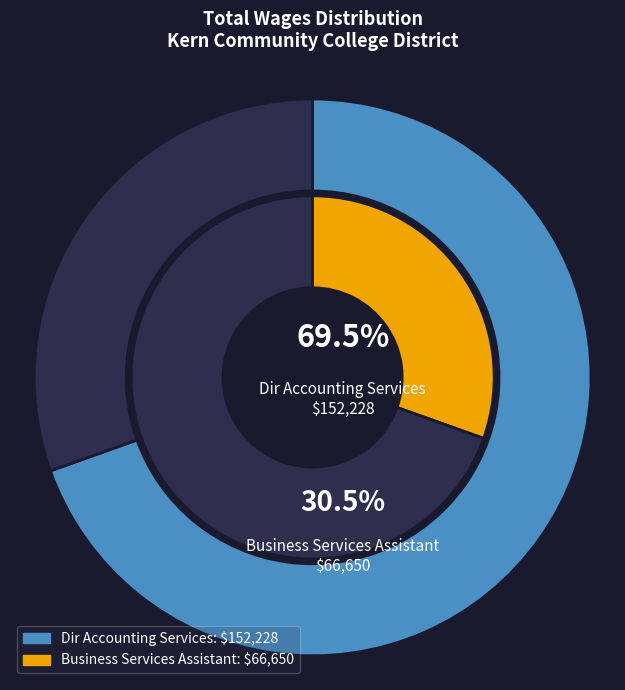

Approximately how many times larger is the value at Business Services Assistant compared to Dir Accounting Services?

0.4